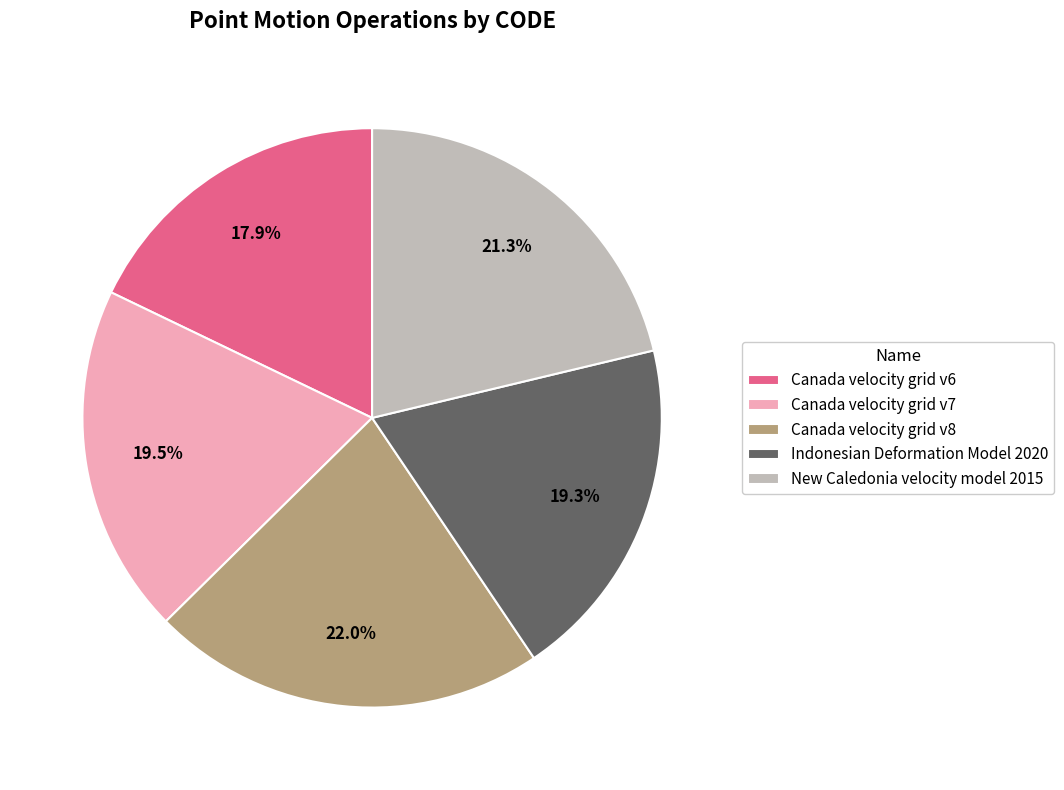

Approximately how many times larger is the value at Canada velocity grid v6 compared to Canada velocity grid v7?

0.9